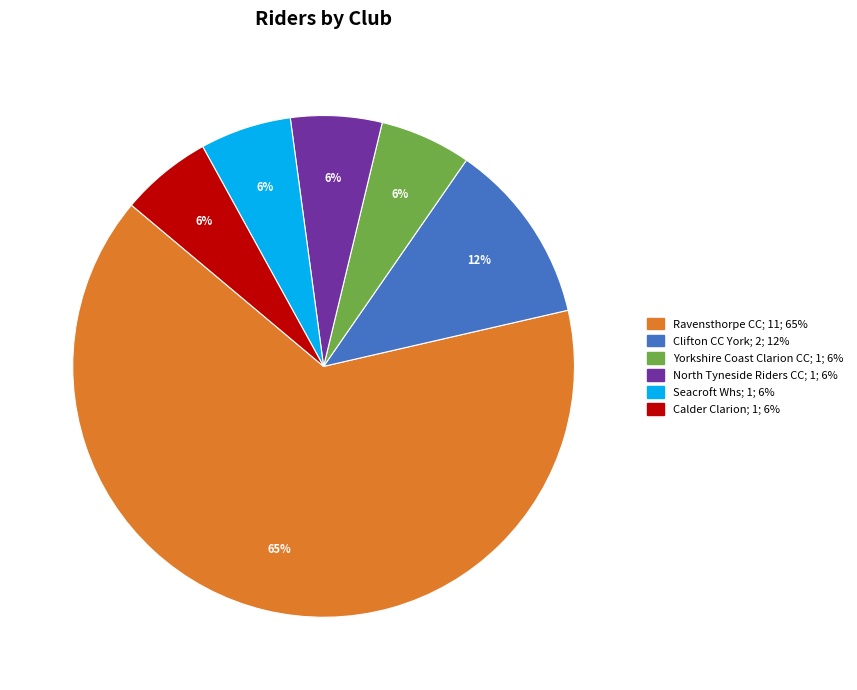

Between Clifton CC York and North Tyneside Riders CC, which is larger?

Clifton CC York